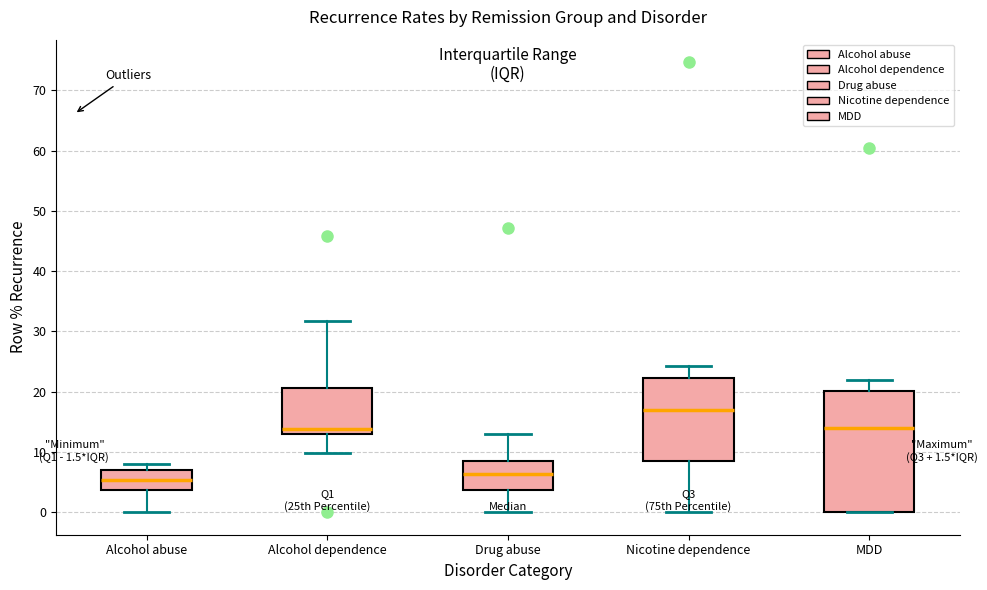

Comparing the boxes themselves (not the whiskers), which one is the tallest?

MDD